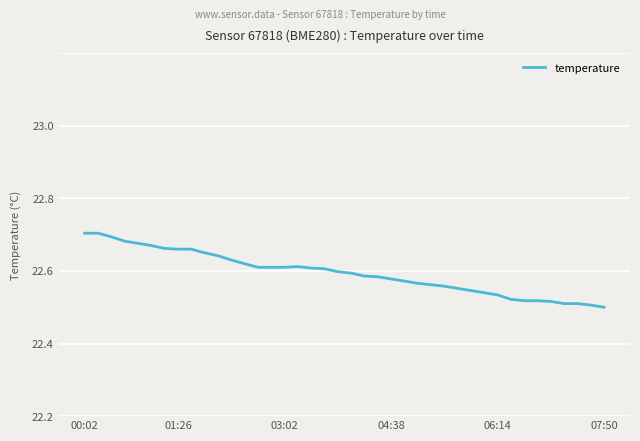

Does the chart have visible grid lines?

Yes